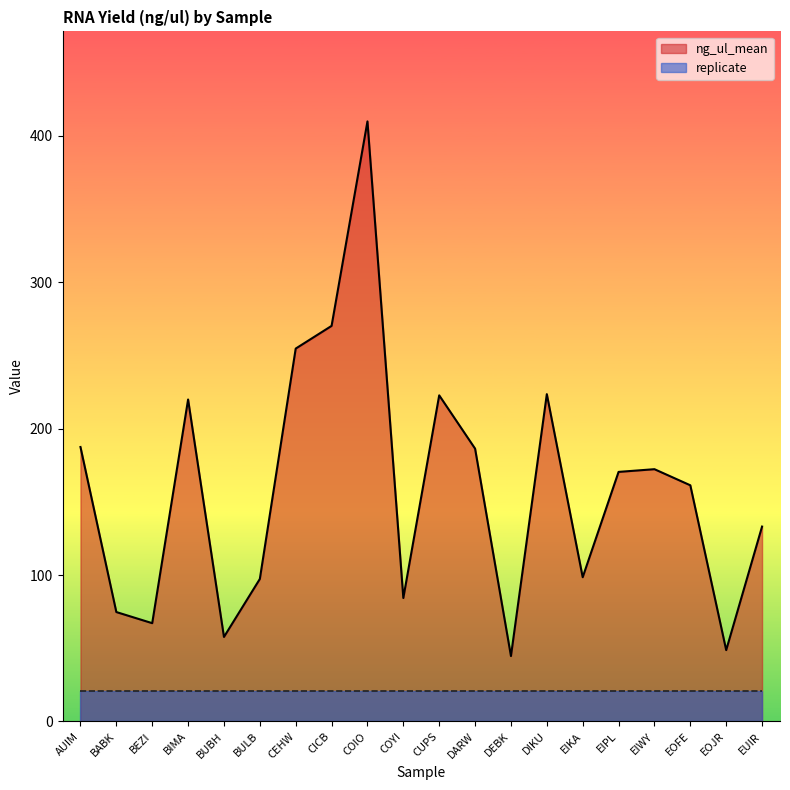

List the labels in order of value, largest first.

COIO, CICB, CEHW, DIKU, CUPS, BIMA, AUIM, DARW, EIWY, EIPL, EOFE, EUIR, EIKA, BULB, COYI, BABK, BEZI, BUBH, EOJR, DEBK